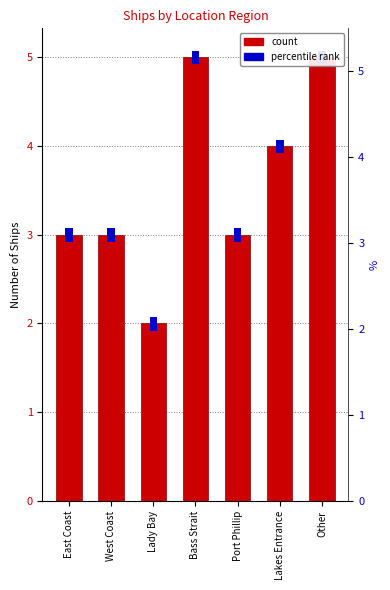

Reading right to left, what are all the values shown in this chart?

Other=5	Lakes Entrance=4	Port Phillip=3	Bass Strait=5	Lady Bay=2	West Coast=3	East Coast=3